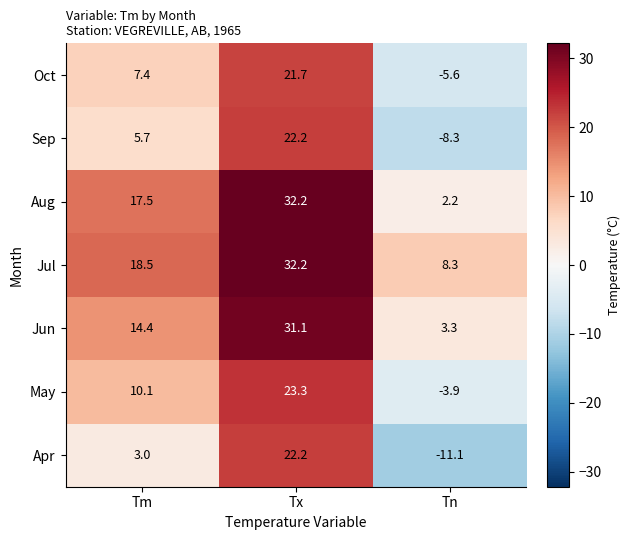

What is the difference between the maximum and minimum values in the Apr series?

33.3